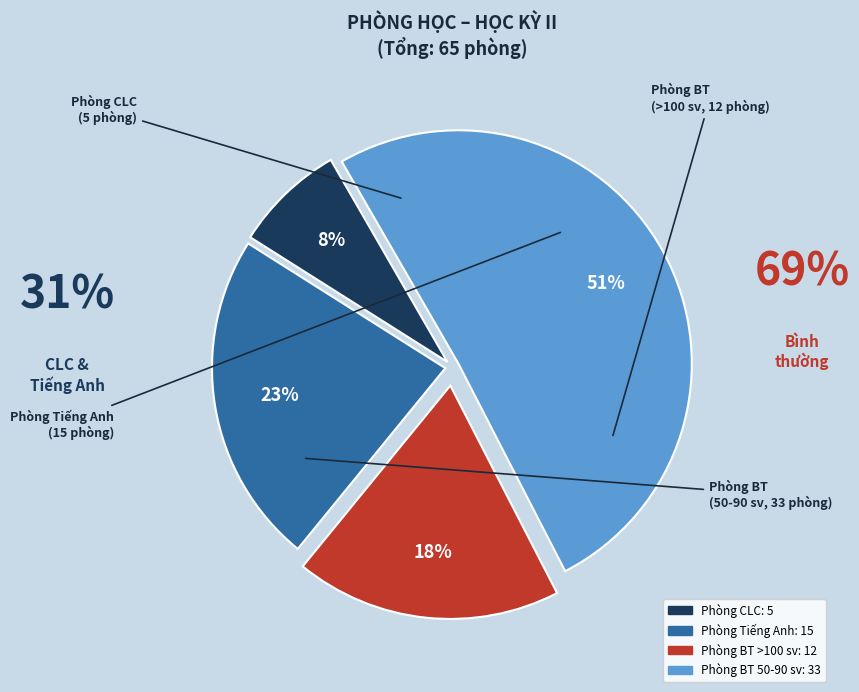

To the nearest percent, what is the difference between the largest and smallest slice percentages?

43%